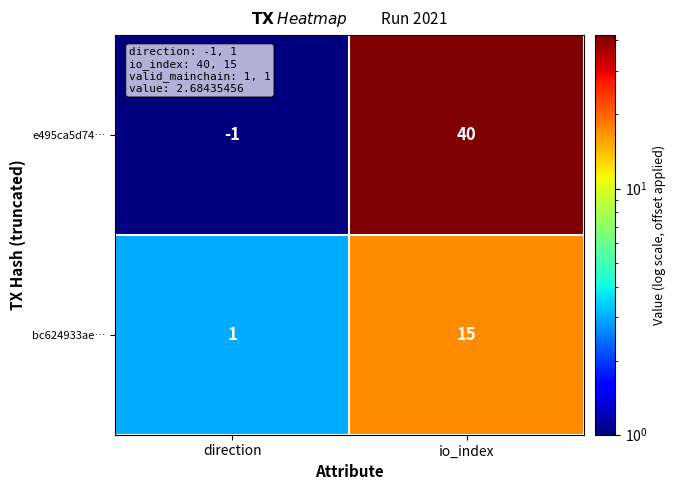

Which category has the lowest value across all series?

direction